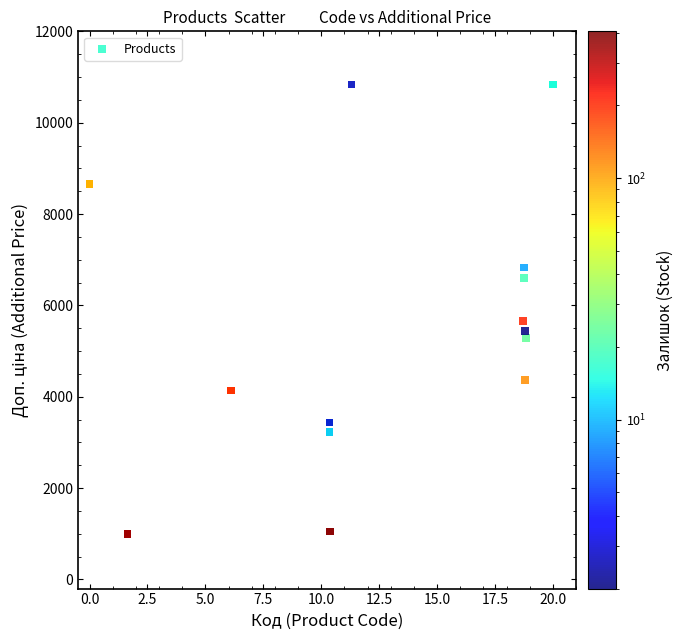

What Y value in the scatter plot is closest to 5916?

5662.1